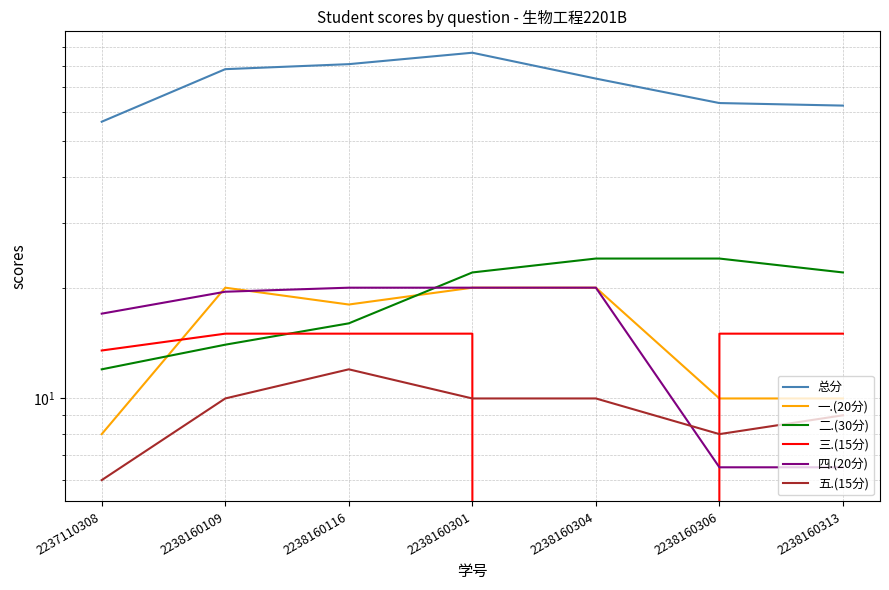

What is the value of the 三.(15分) point at the 1st from the left?

13.5